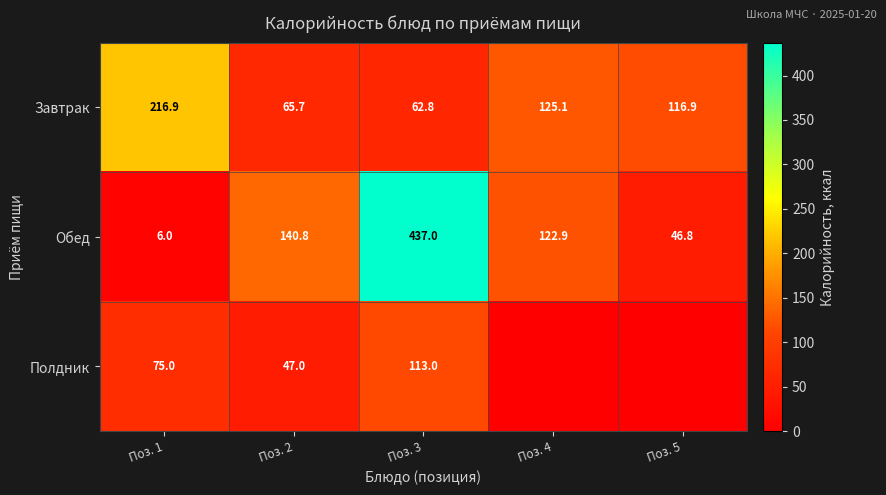

Rank the series at Поз. 2 from lowest to highest value.

Полдник, Завтрак, Обед